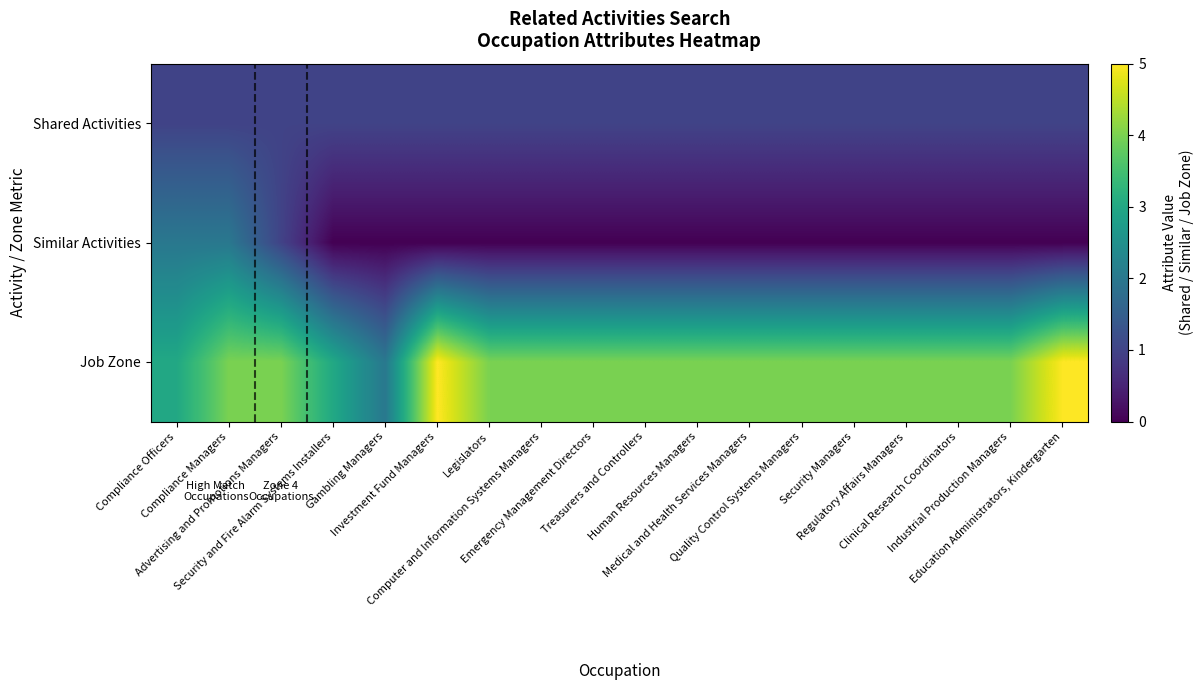

Which series changed the most between Security Managers and Regulatory Affairs Managers?

Shared Activities